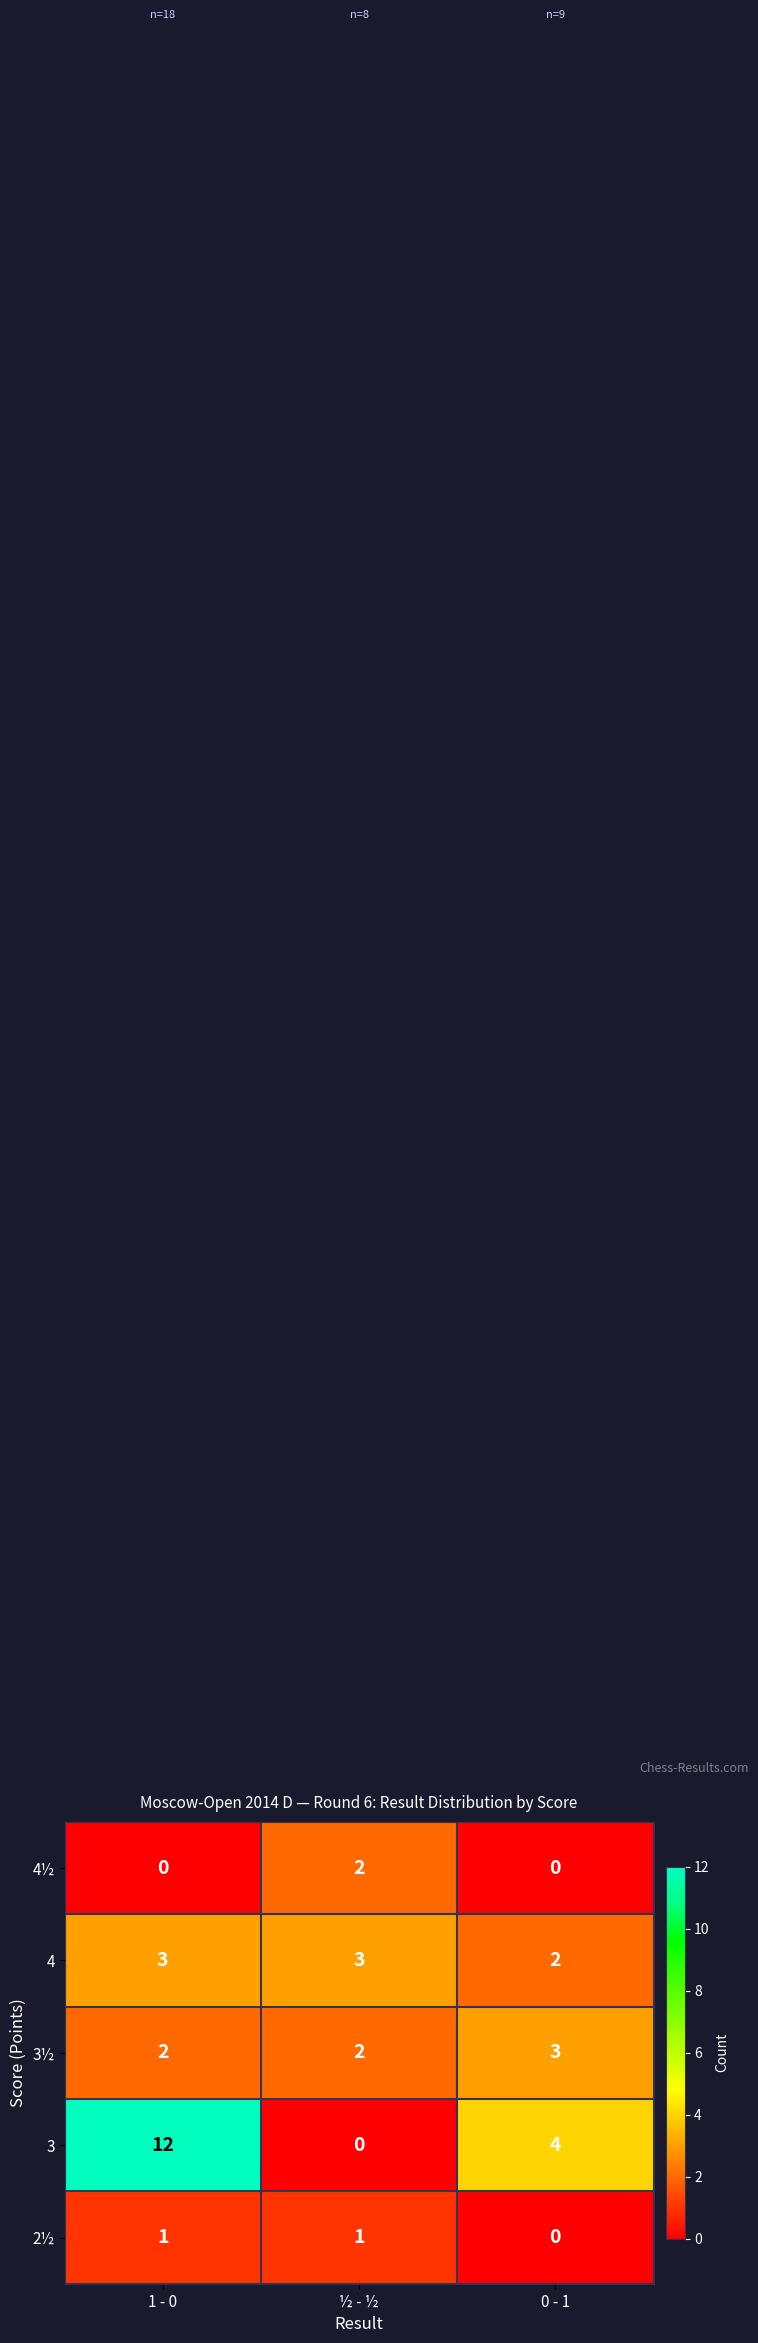

Reading left to right, transcribe all the data shown in this chart.

4½: 0	2	0
4: 3	3	2
3½: 2	2	3
3: 12	0	4
2½: 1	1	0